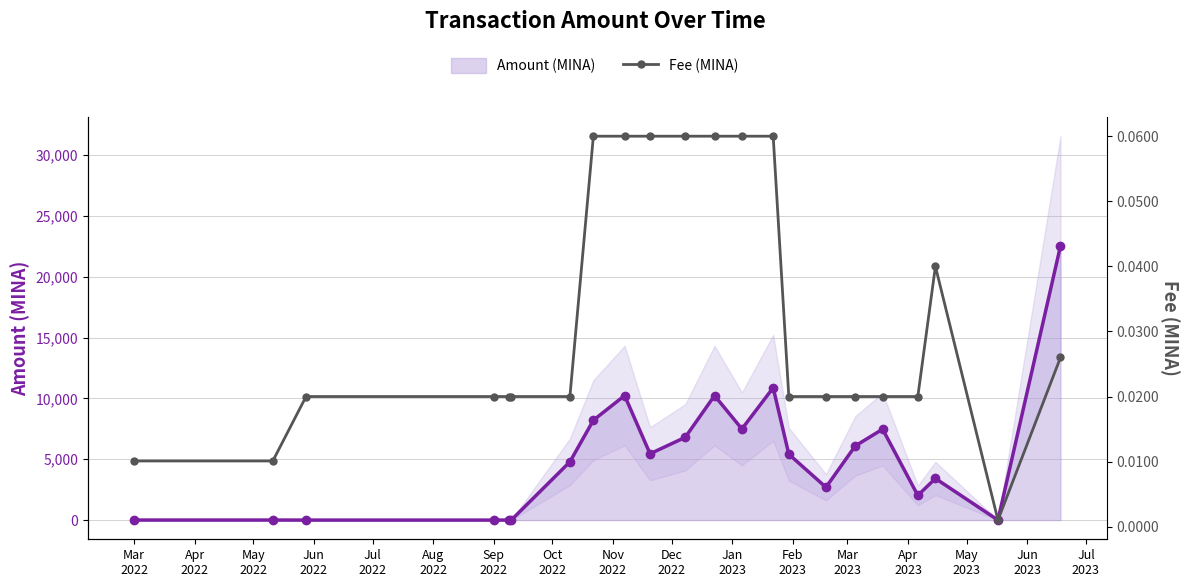

What position from the left is Apr
2023?

14